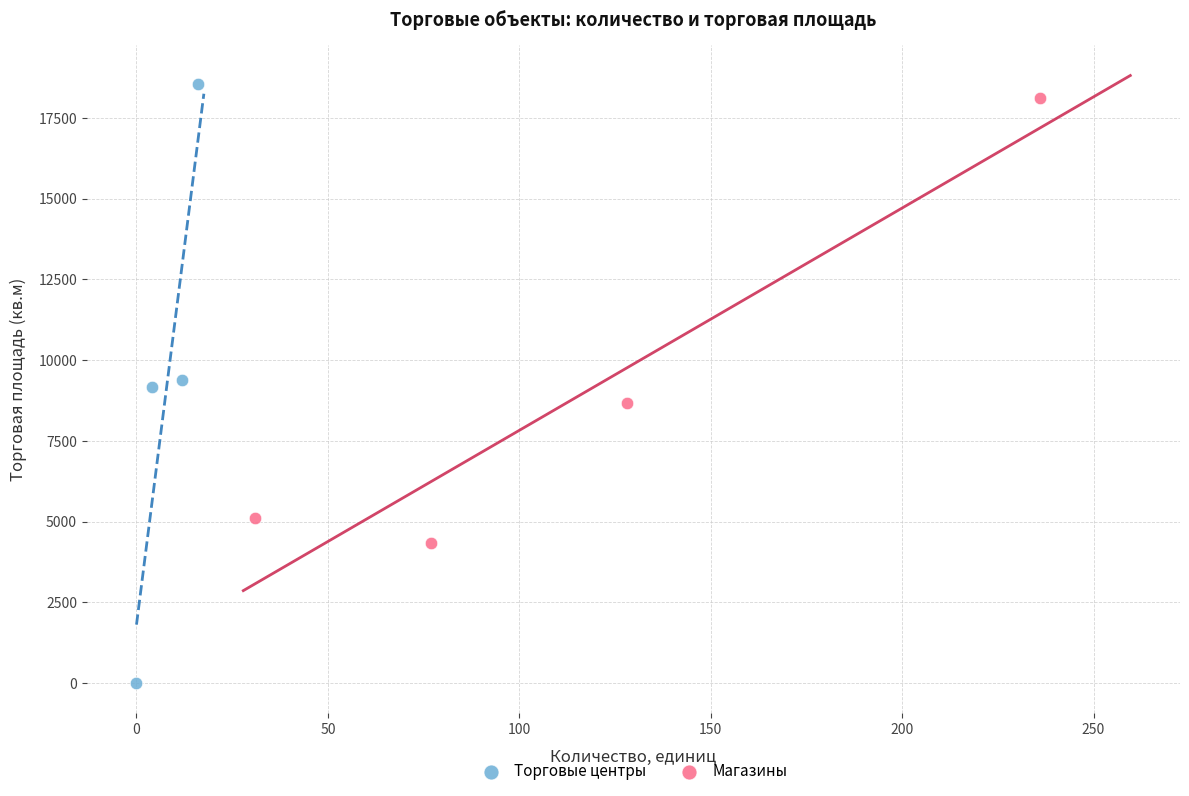

What are all the series names shown in the legend?

Торговые центры, Магазины